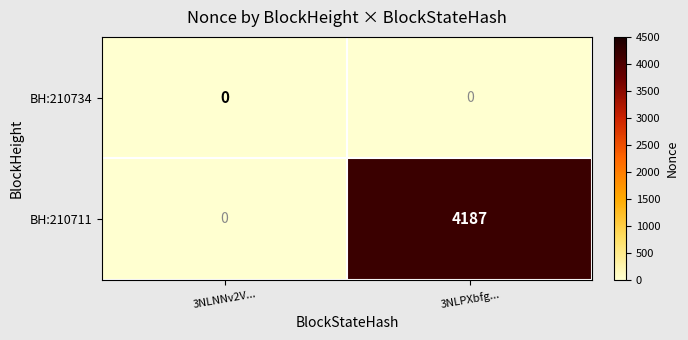

Rank the series by their average value, from lowest to highest.

BH:210734, BH:210711